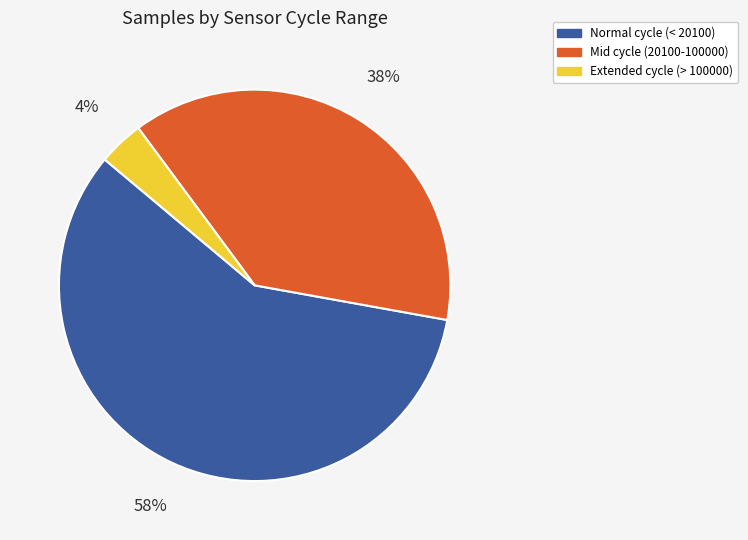

Does any single category account for the majority?

Yes